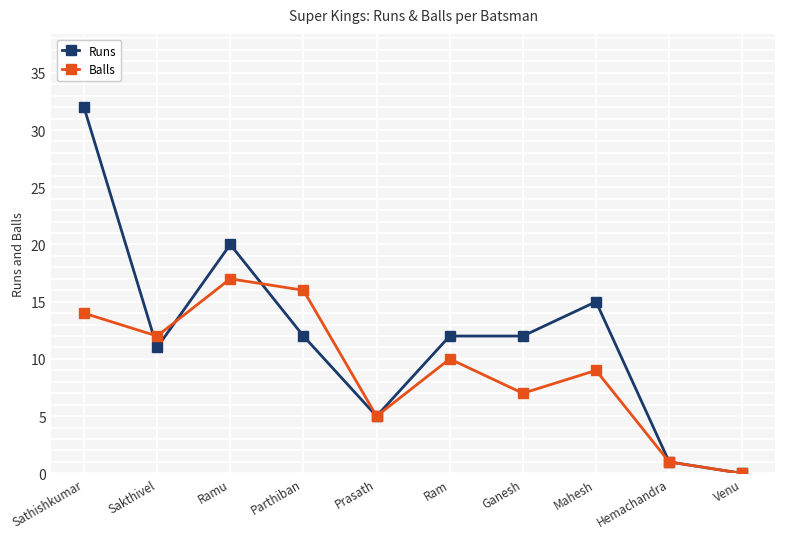

Is it true that Runs equals 12 at Ganesh?

True